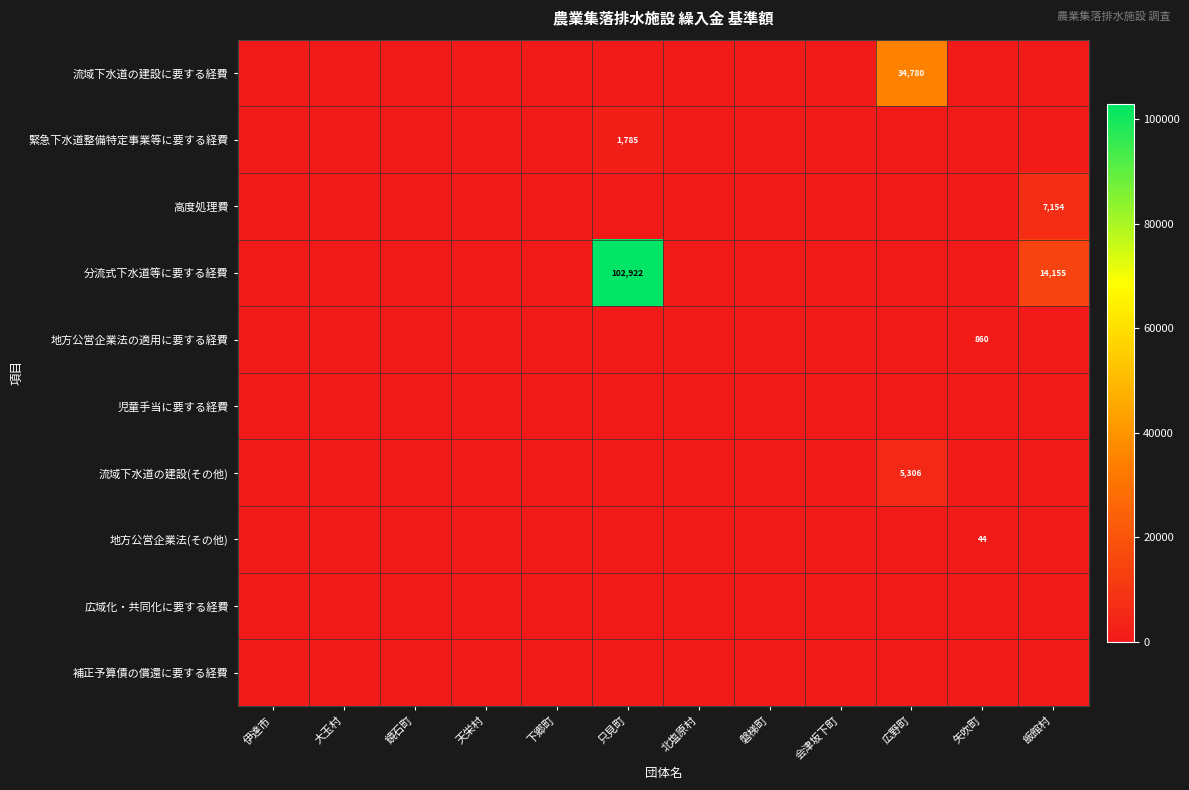

Is it true that 児童手当に要する経費 equals 0 at 広野町?

True